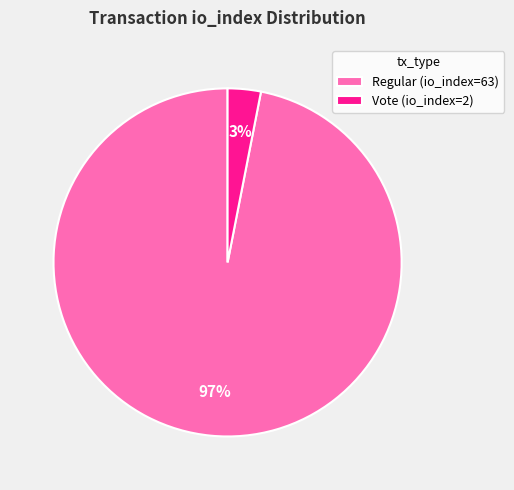

Do Vote (io_index=2) and Regular (io_index=63) together represent more than half of the pie?

Yes